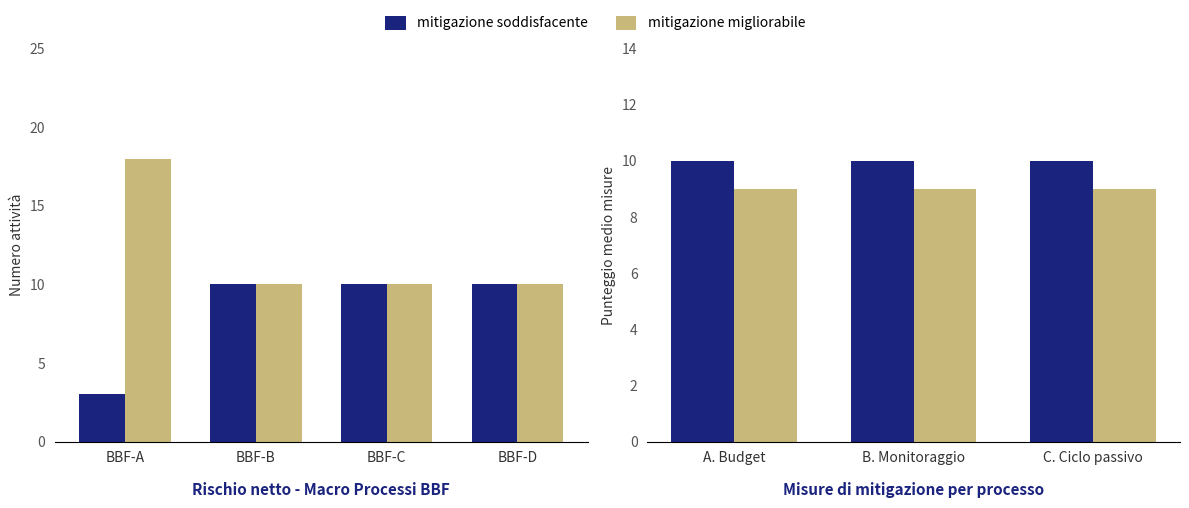

How many data points does each series have?

3